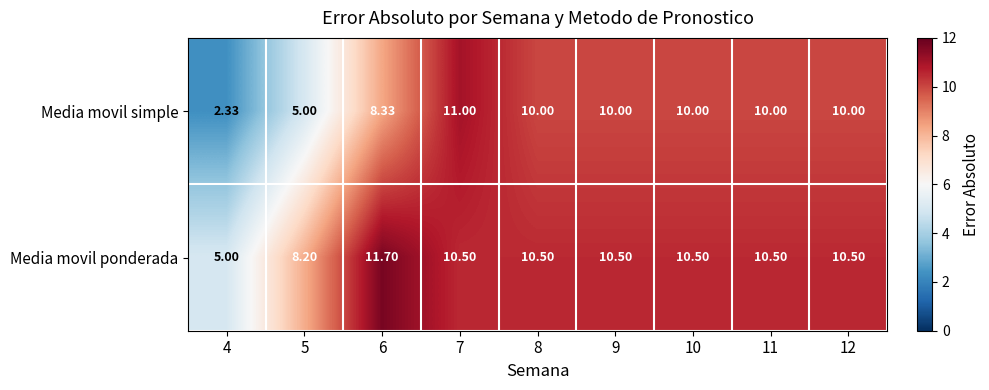

At which category is the sum across all series the highest?

7